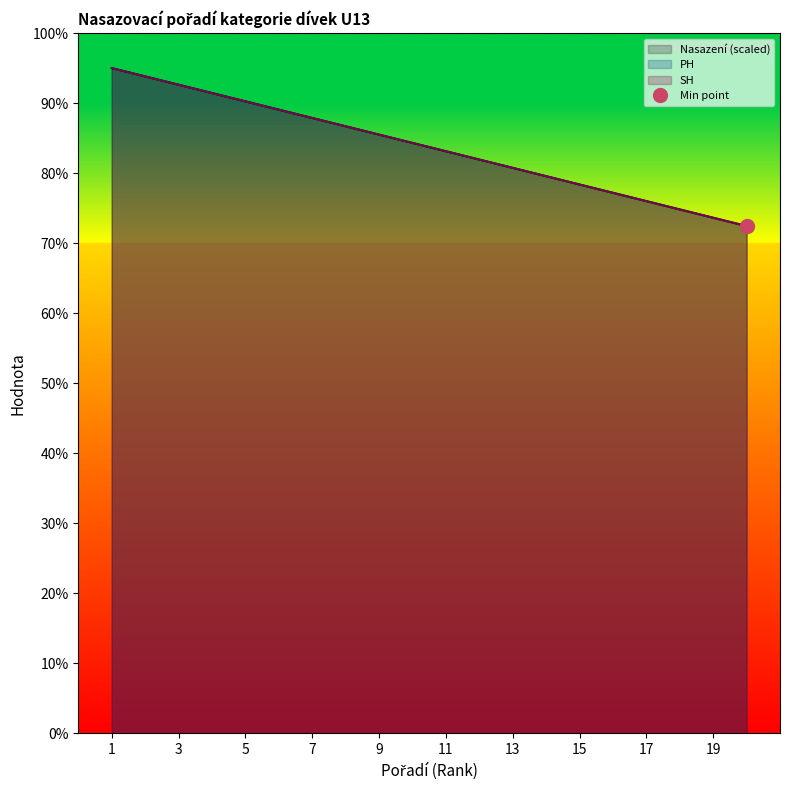

Reading left to right, extract all data points from this chart.

PH: 95.0	93.8	92.6	91.4	90.2	89.1	87.9	86.7	85.5	84.3	83.1	81.9	80.8	79.6	78.4	77.2	76.0	74.8	73.6	72.4
SH: 95.0	93.8	92.6	91.4	90.2	89.1	87.9	86.7	85.5	84.3	83.1	81.9	80.8	79.6	78.4	77.2	76.0	74.8	73.6	72.4
Nasazení: 95.0	93.8	92.6	91.4	90.2	89.1	87.9	86.7	85.5	84.3	83.1	81.9	80.8	79.6	78.4	77.2	76.0	74.8	73.6	72.4